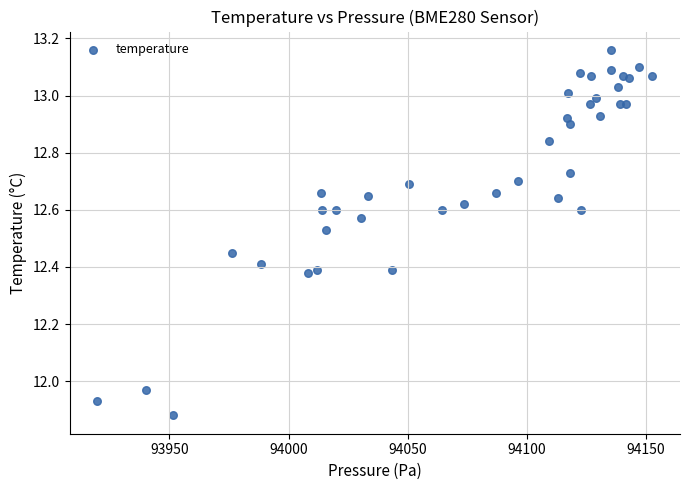

What is the range of X values (max minus min)?

232.9